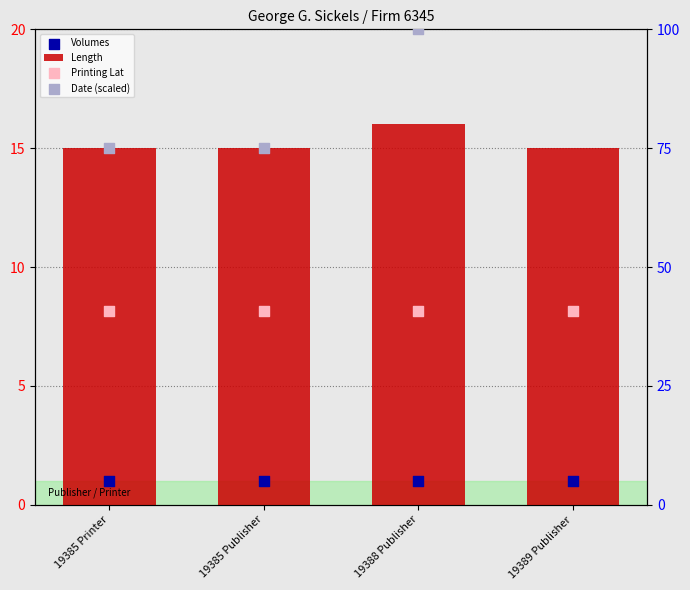

Which series contains the lowest Y value?

Volumes